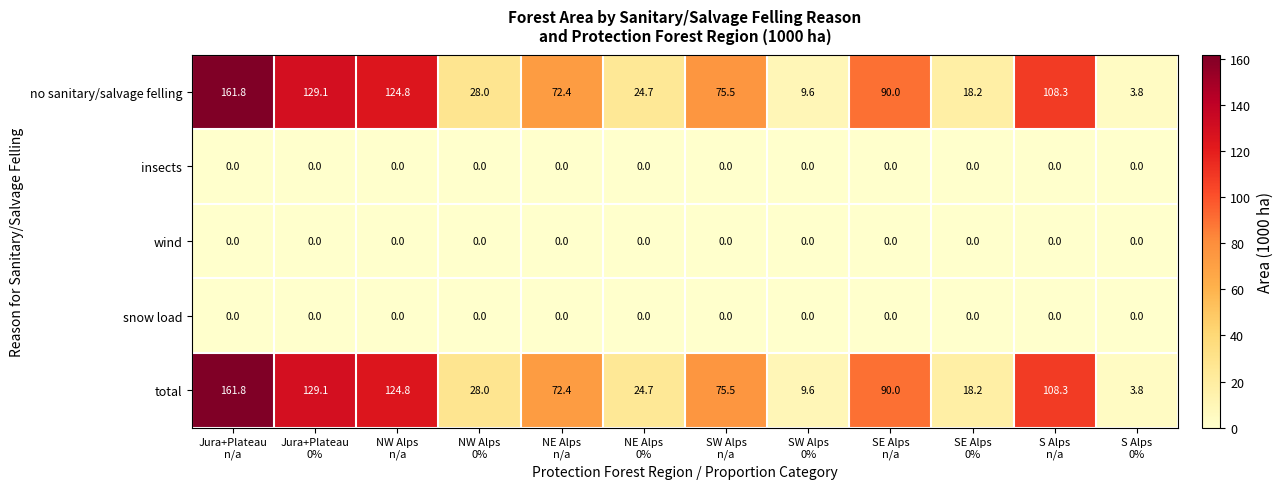

What is the average value of the no sanitary/salvage felling series?

70.5